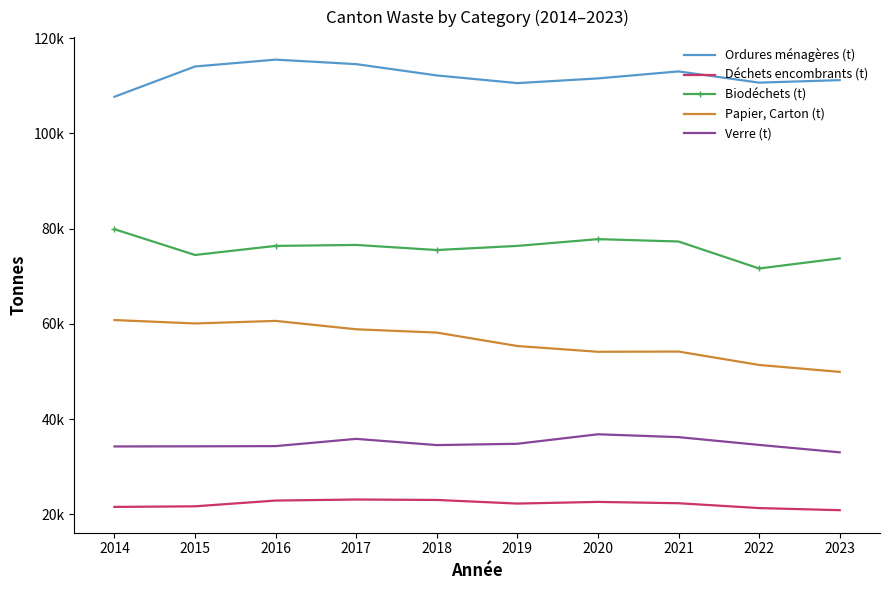

Reading left to right, extract all data points from this chart.

Ordures ménagères (t): 2014=107713.2	2015=114071.9	2016=115511.2	2017=114565.9	2018=112193.6	2019=110577.5	2020=111567.7	2021=113039.2	2022=110680.9	2023=111206.4
Déchets encombrants (t): 2014=21557.2	2015=21683.2	2016=22893.2	2017=23114.4	2018=23019.0	2019=22262.3	2020=22609.7	2021=22332.8	2022=21314.0	2023=20869.2
Biodéchets (t): 2014=79892.6	2015=74480.5	2016=76387.1	2017=76586.1	2018=75519.6	2019=76387.1	2020=77806.5	2021=77310.4	2022=71644.8	2023=73768.1
Papier, Carton (t): 2014=60809.5	2015=60094.1	2016=60631.2	2017=58868.9	2018=58177.7	2019=55356.7	2020=54144.6	2021=54193.7	2022=51377.3	2023=49919.1
Verre (t): 2014=34260.8	2015=34284.3	2016=34331.4	2017=35853.3	2018=34543.6	2019=34822.8	2020=36816.2	2021=36216.8	2022=34582.2	2023=33025.9